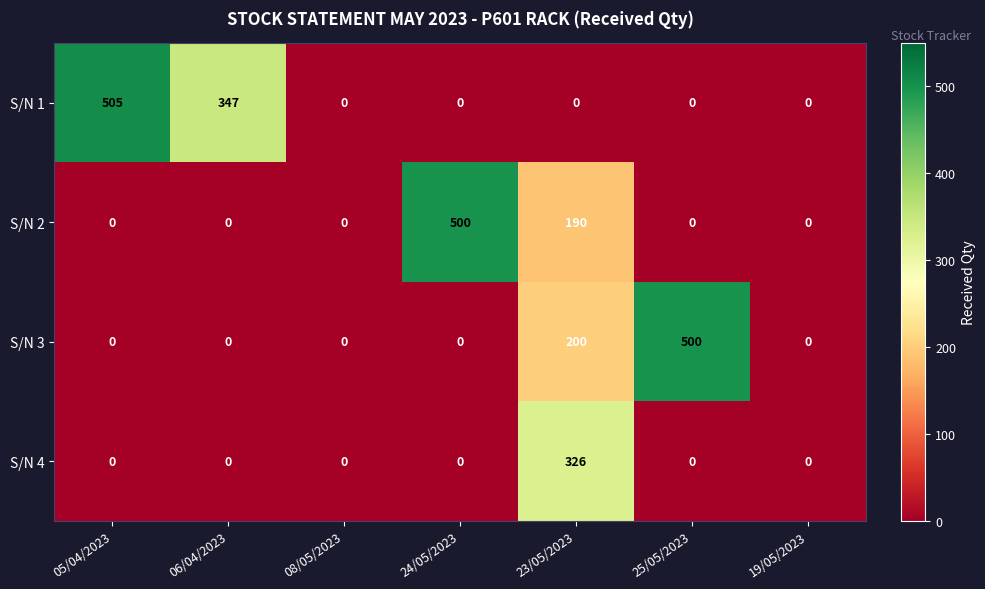

At 23/05/2023, list the series in order from smallest to largest.

S/N 1, S/N 2, S/N 3, S/N 4